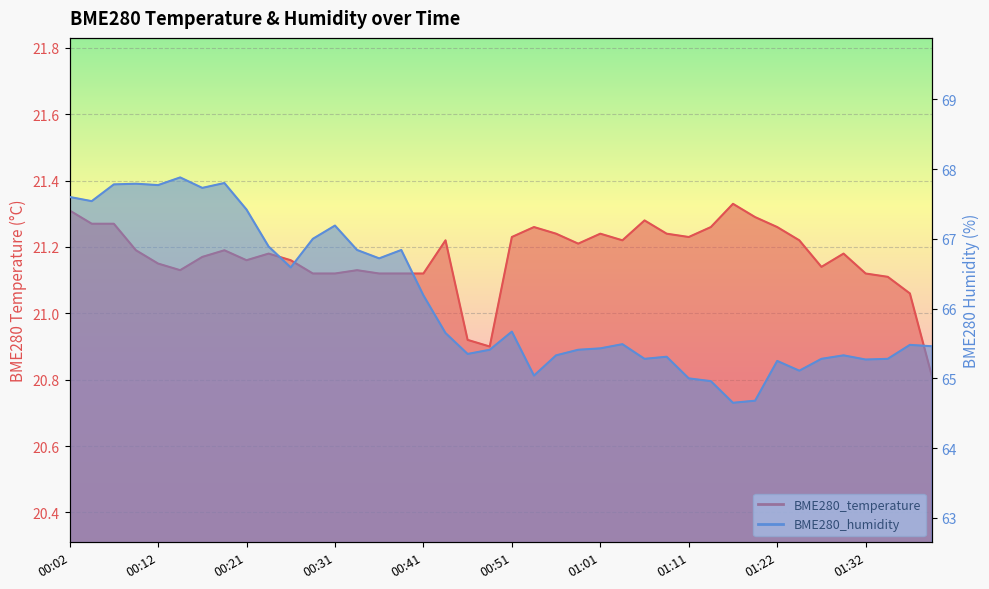

What is the difference between the highest and lowest values at 00:19?

46.6